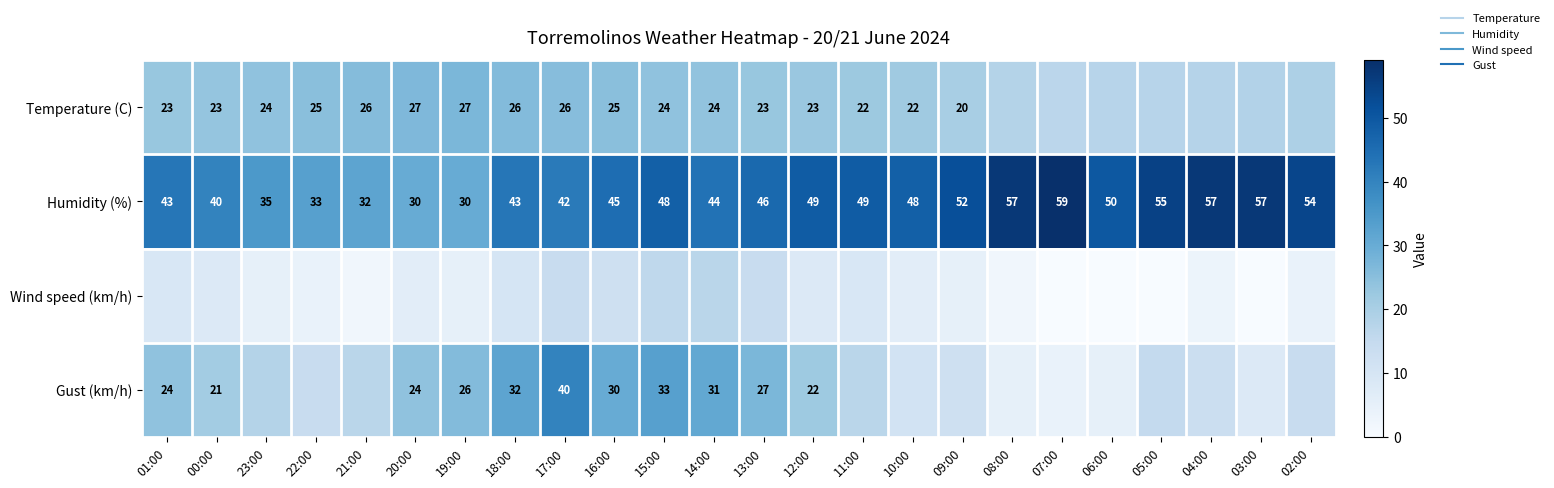

What is the approximate value of Humidity (%) at 12:00?

49.0